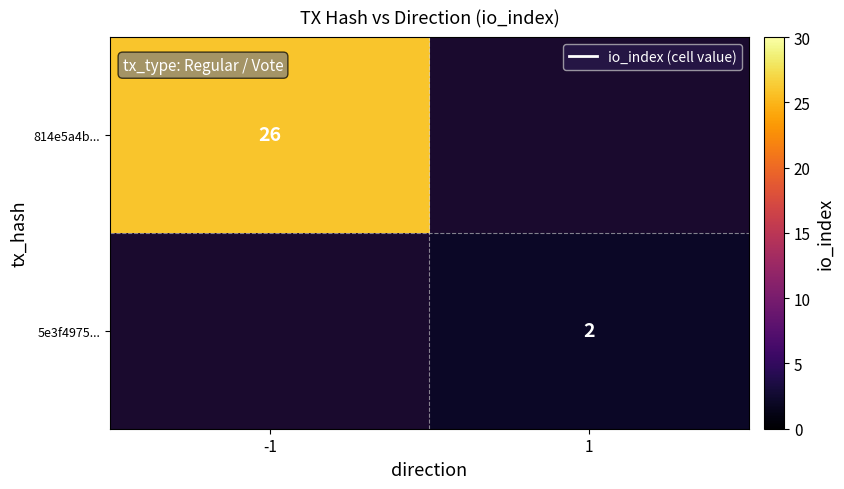

Is it true that 814e5a4b... equals 26 at -1?

True